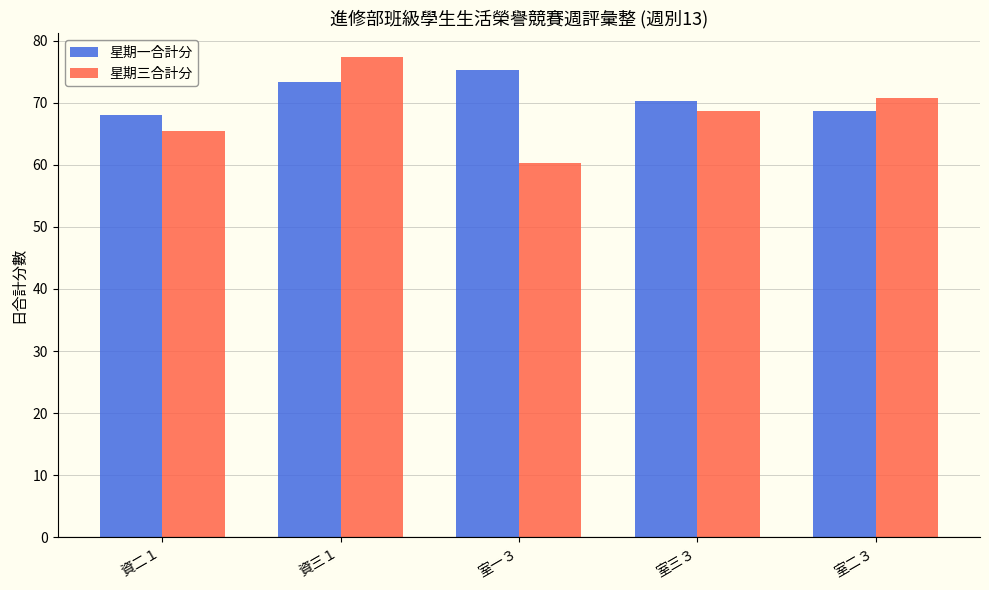

Rank the series at 室三３ from highest to lowest value.

星期一合計分, 星期三合計分